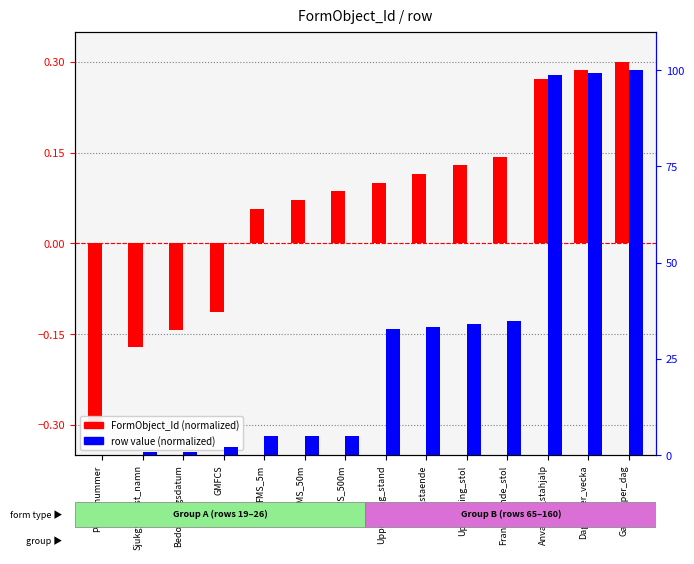

What is the label of the 9th bar from the left?

Fran_staende